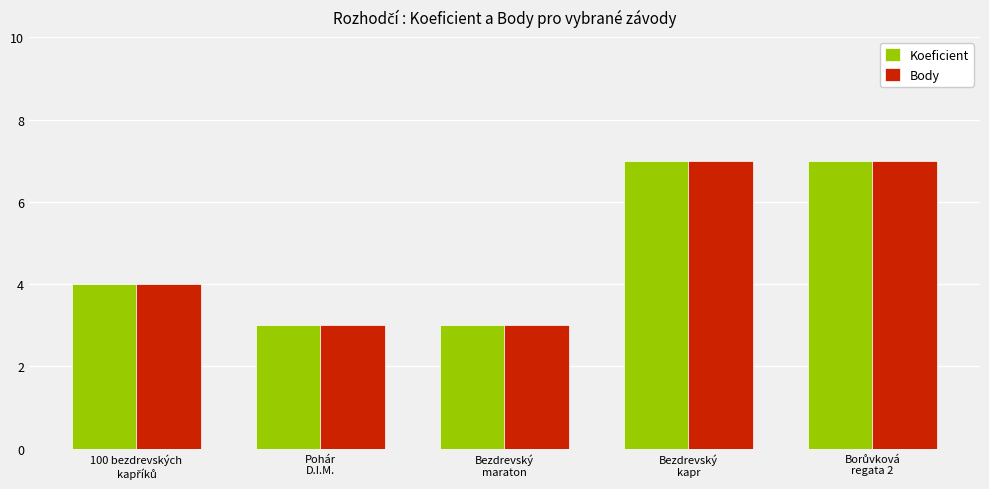

What is the average value of the Koeficient series?

5